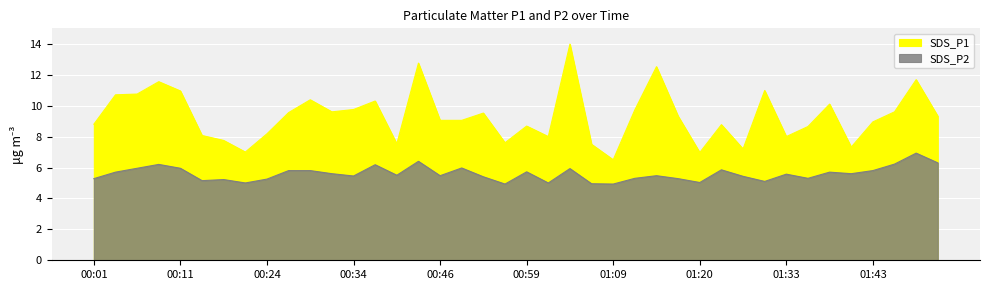

Which series changed the most between 01:23 and 01:46?

SDS_P1